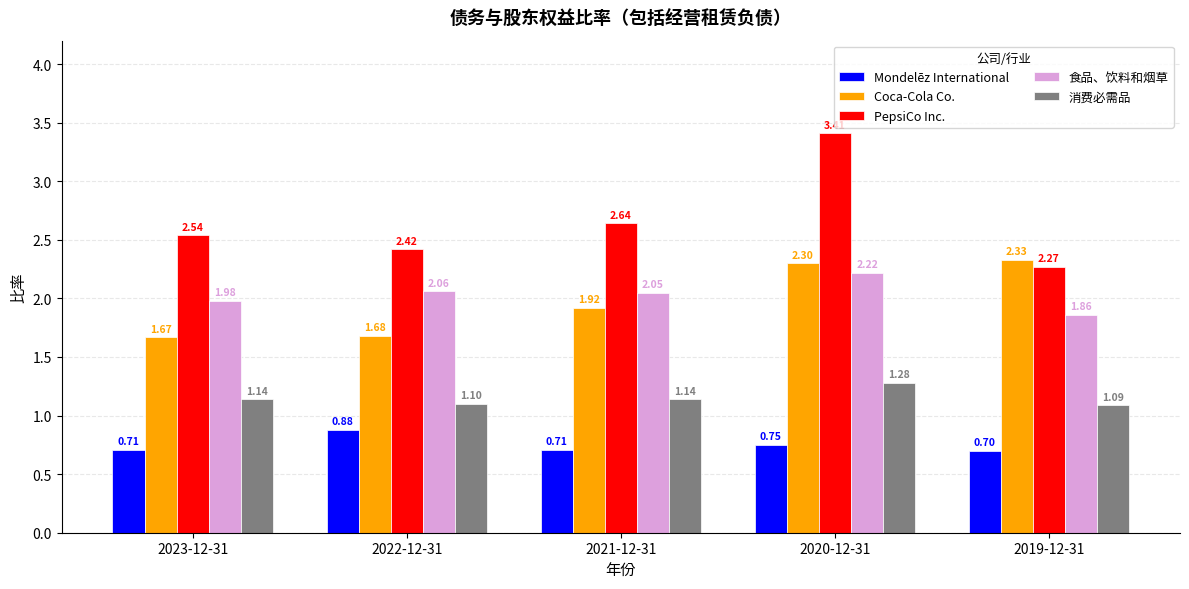

What is the difference between the maximum and minimum values in the 消费必需品 series?

0.2